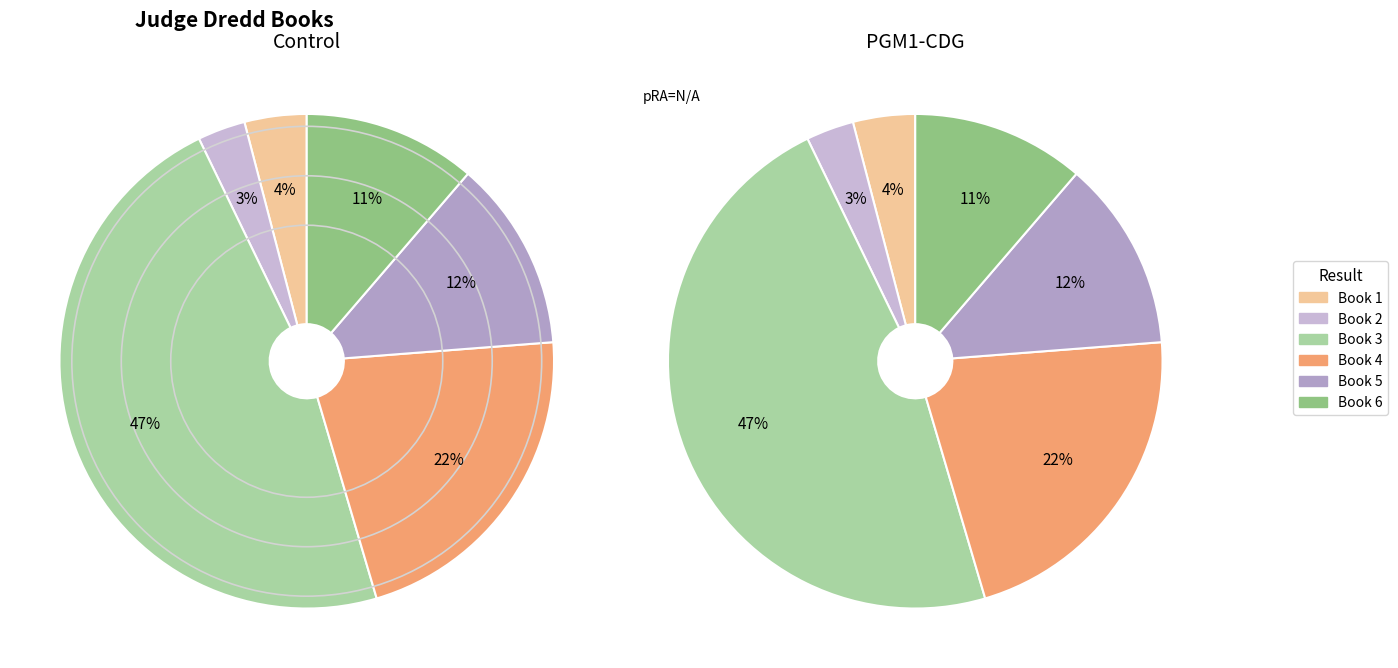

Is it true that 3 is 58% of the pie?

False